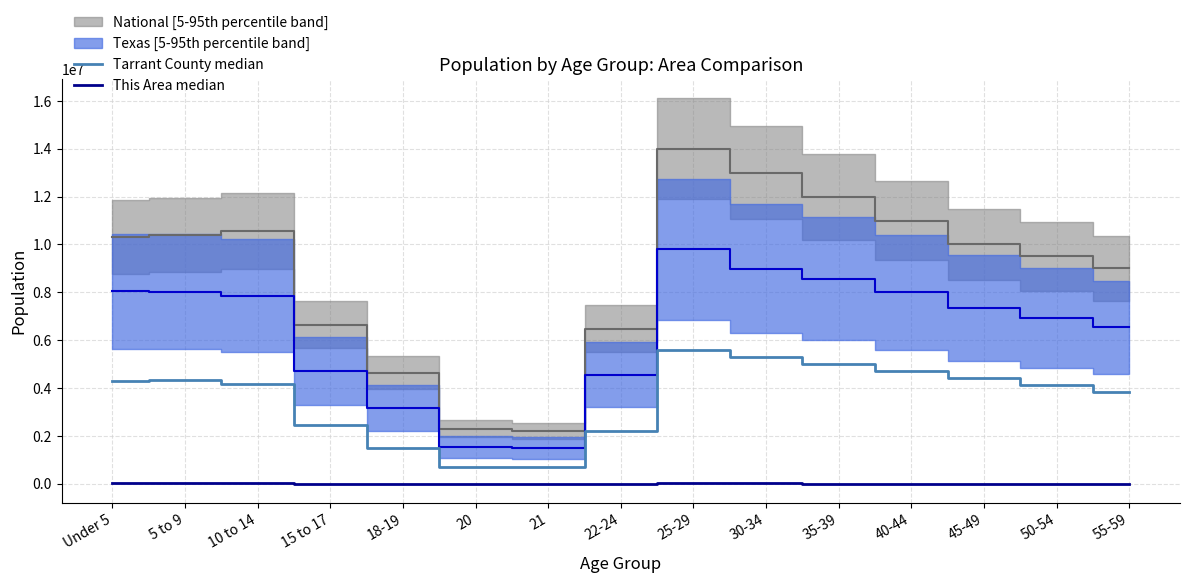

True or false: This Area median has a value of 22245.8 at 10 to 14.

False